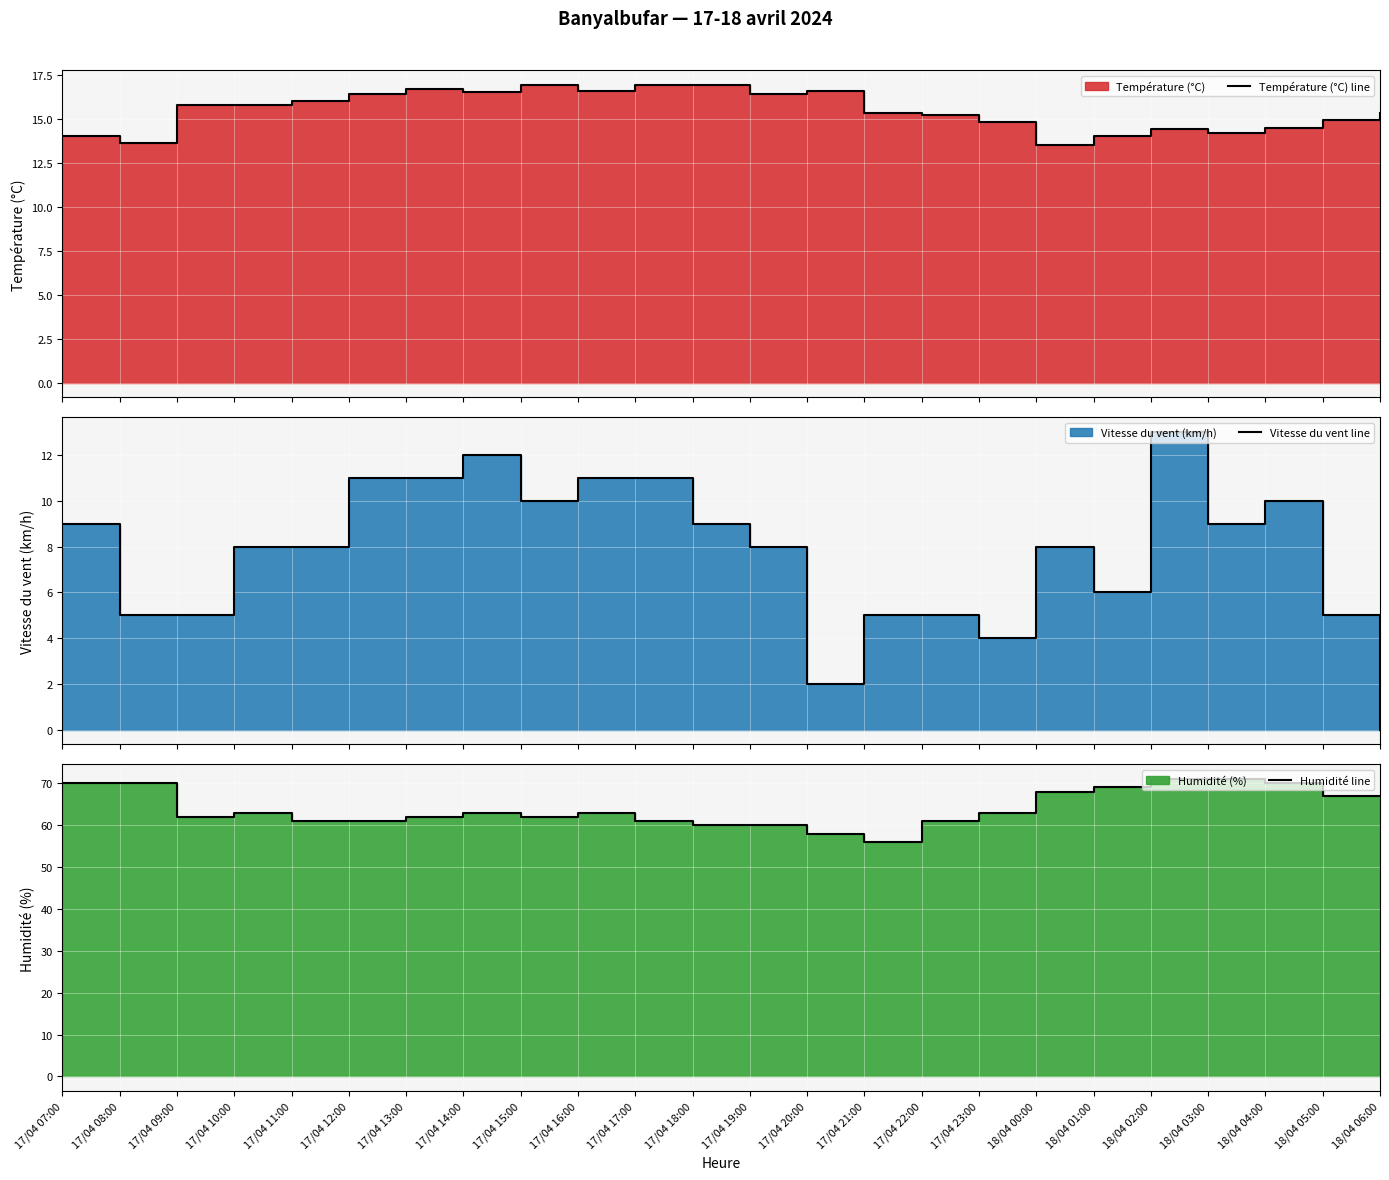

At which category is the sum across all series the highest?

18/04 02:00